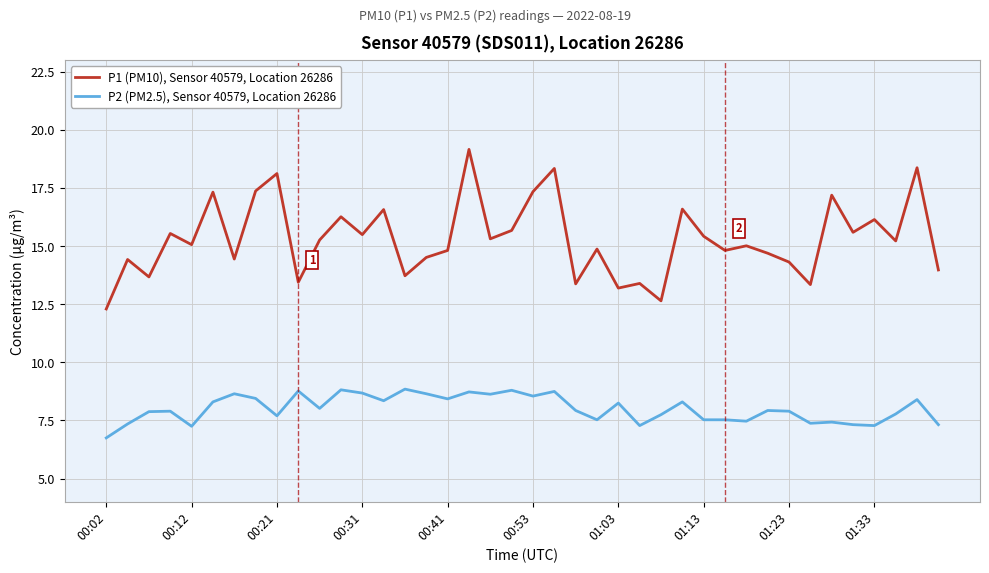

What is the smallest value displayed?

6.8